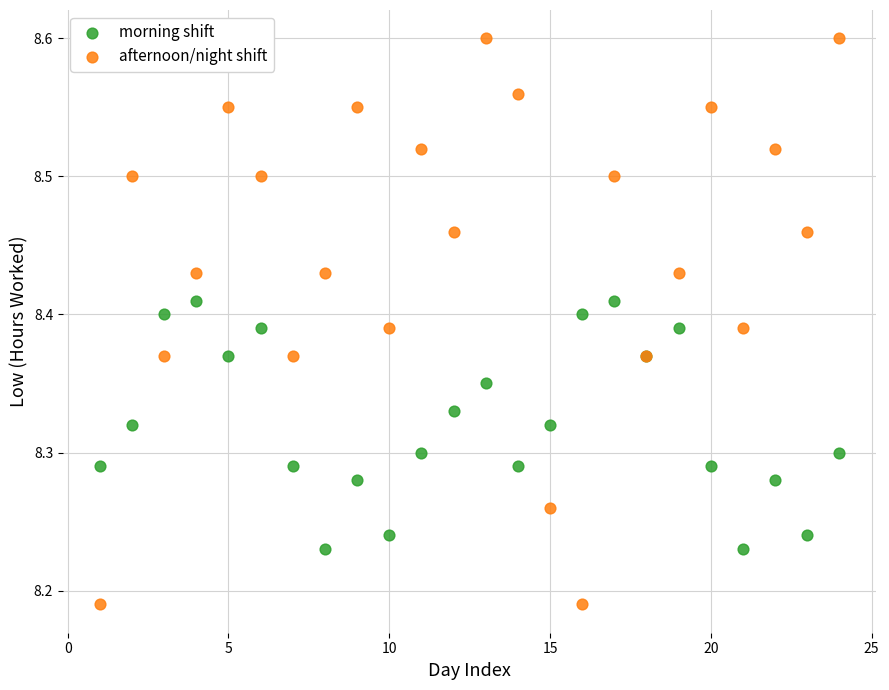

What are all the series names shown in the legend?

morning shift, afternoon/night shift